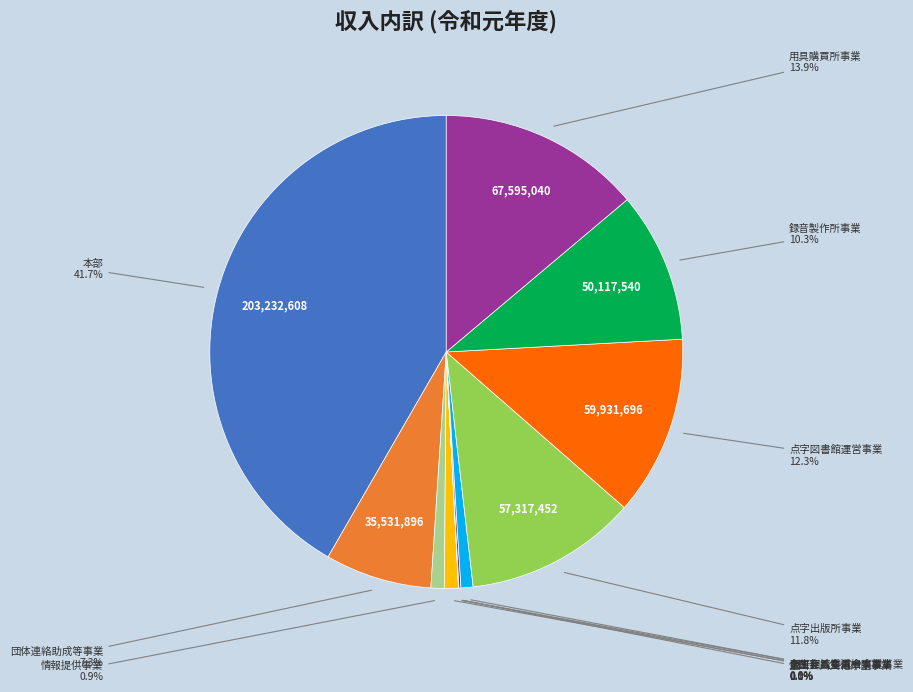

Is there a majority slice in this chart?

No